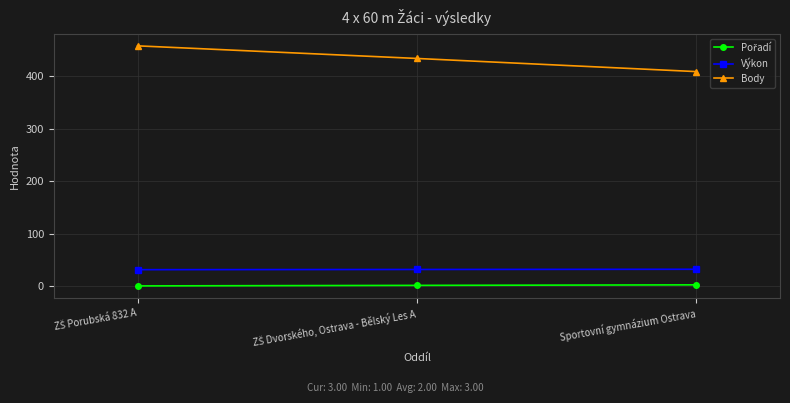

Is it true that Body equals 713.0 at Sportovní gymnázium Ostrava?

False